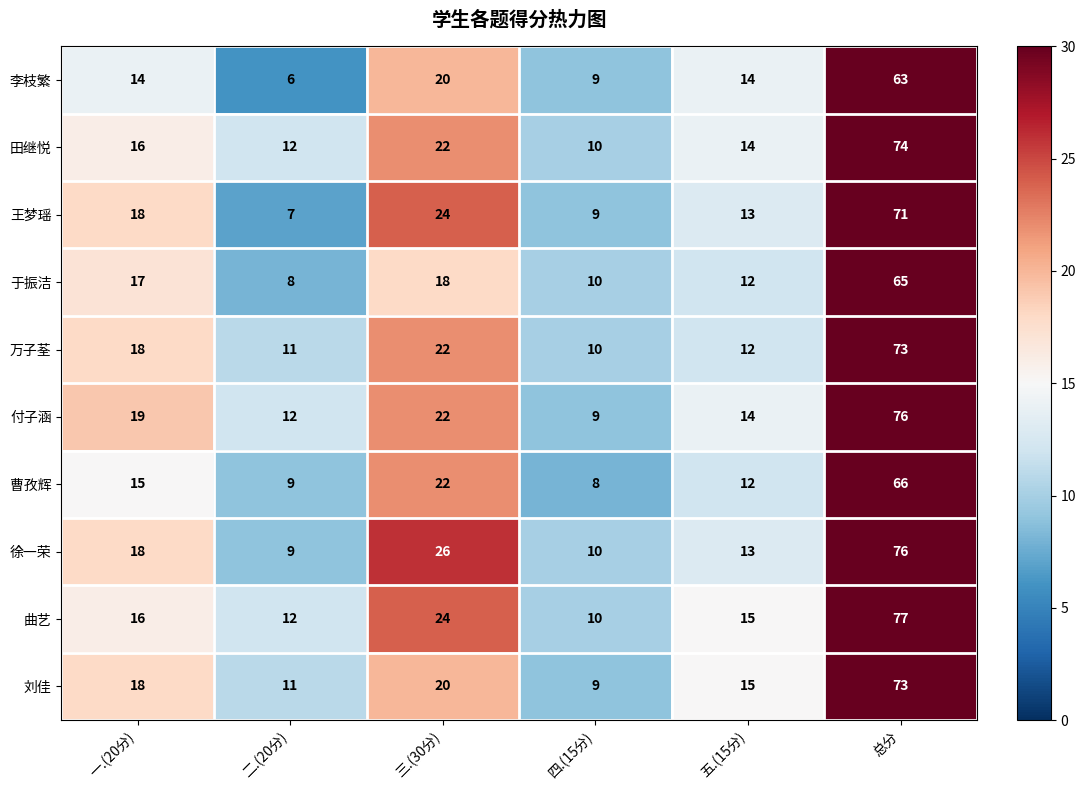

What is the sum of all 刘佳 values?

146